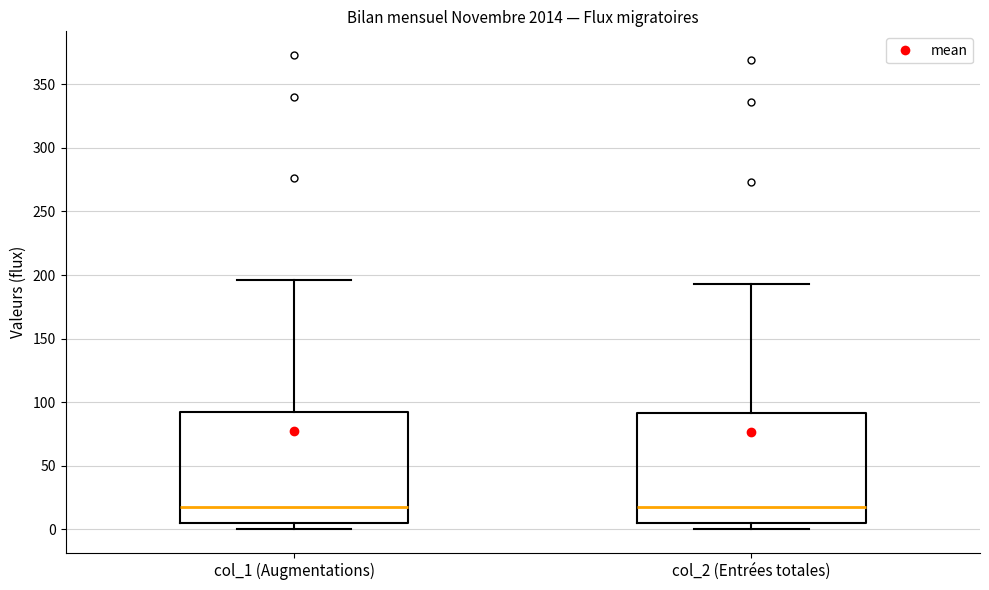

Where is the lower edge of the box for col_1 (Augmentations) on the y-axis? The values are not printed on the chart, so give them approximately, as read against the axis.

5